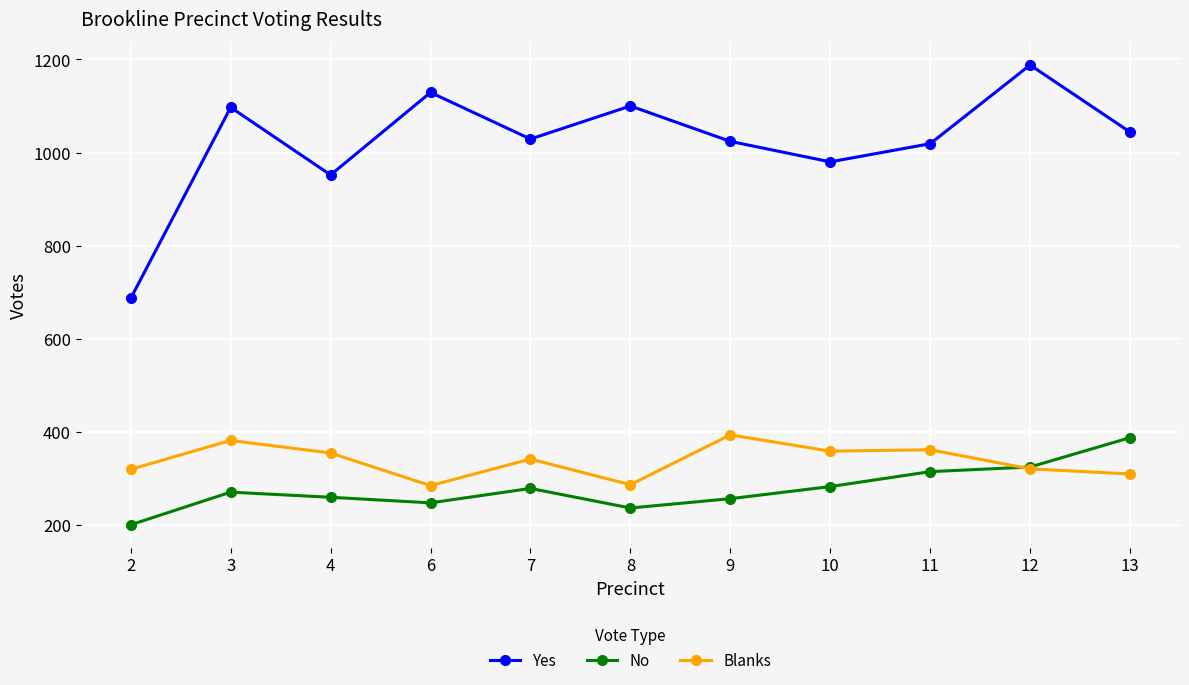

What is the total value across all series at 12?

1834